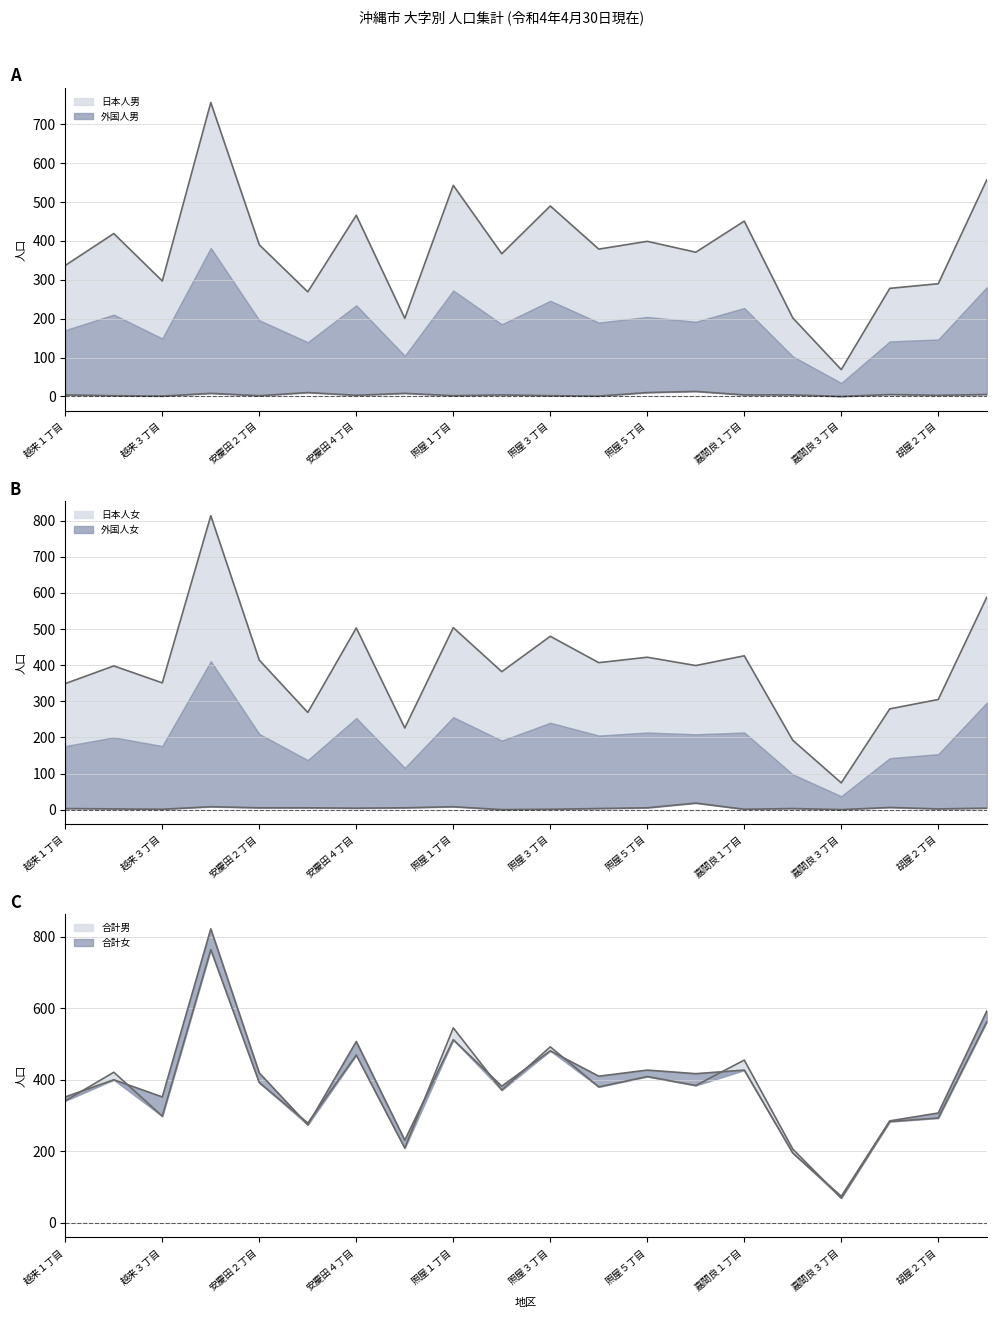

What is the maximum value for 日本人女?

814